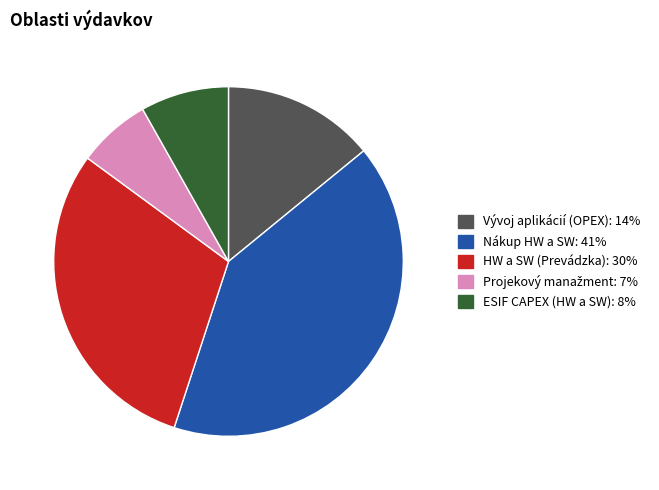

The ESIF CAPEX (HW a SW) slice represents 8% of the pie. True or false?

True